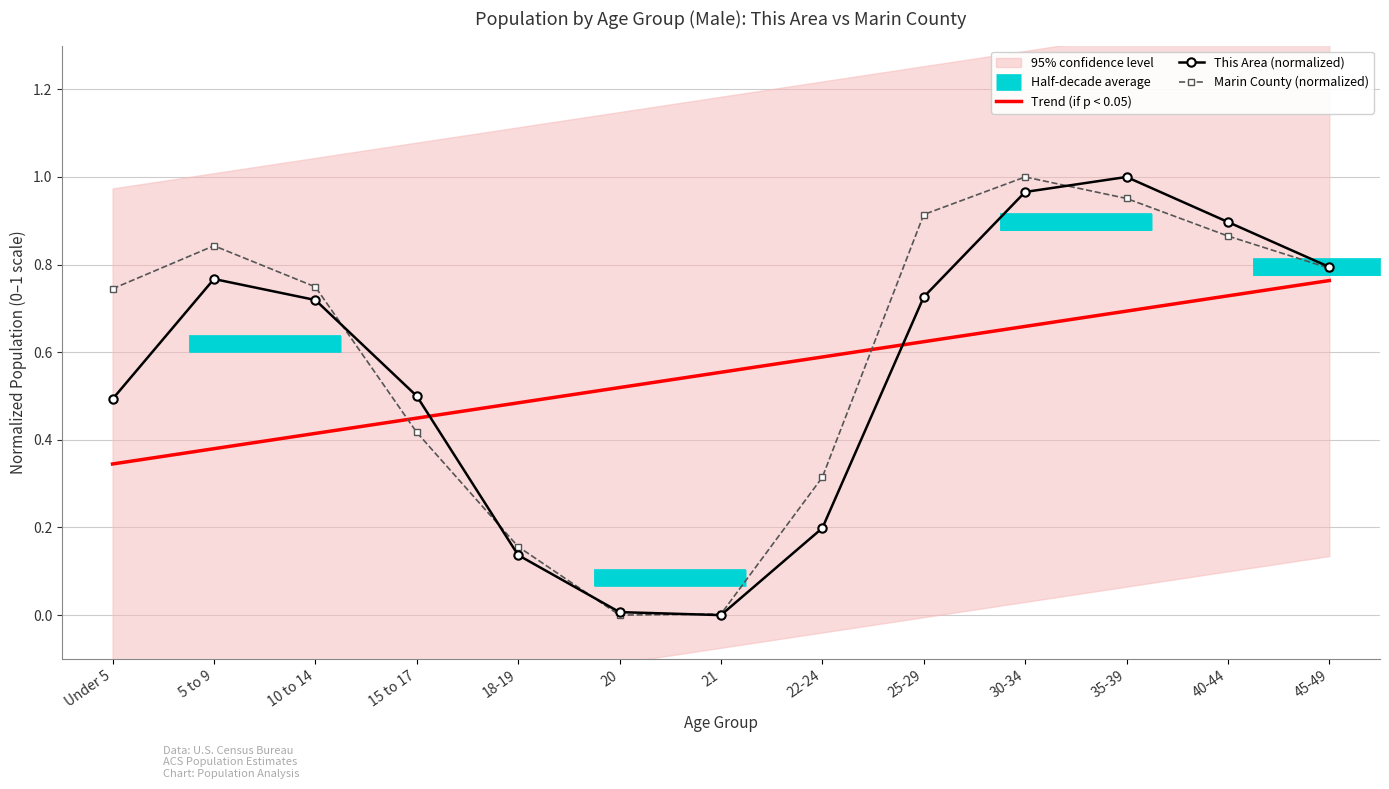

Reading left to right, what are all the values shown in this chart?

This Area: 0.5	0.8	0.7	0.5	0.1	0.0	0.0	0.2	0.7	1.0	1.0	0.9	0.8
Marin County: 0.7	0.8	0.7	0.4	0.2	0.0	0.0	0.3	0.9	1.0	1.0	0.9	0.8